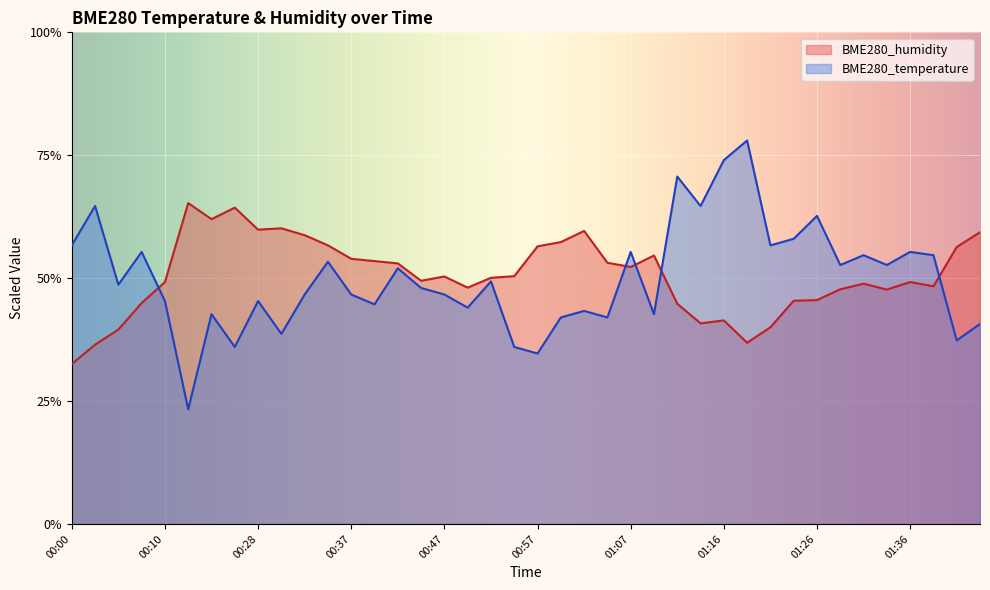

How many series are shown in this chart?

2